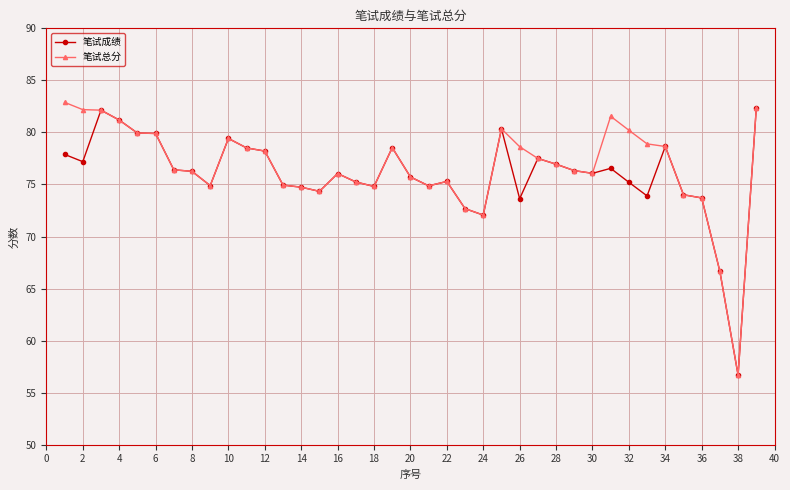

What is the minimum value shown in the chart?

56.7